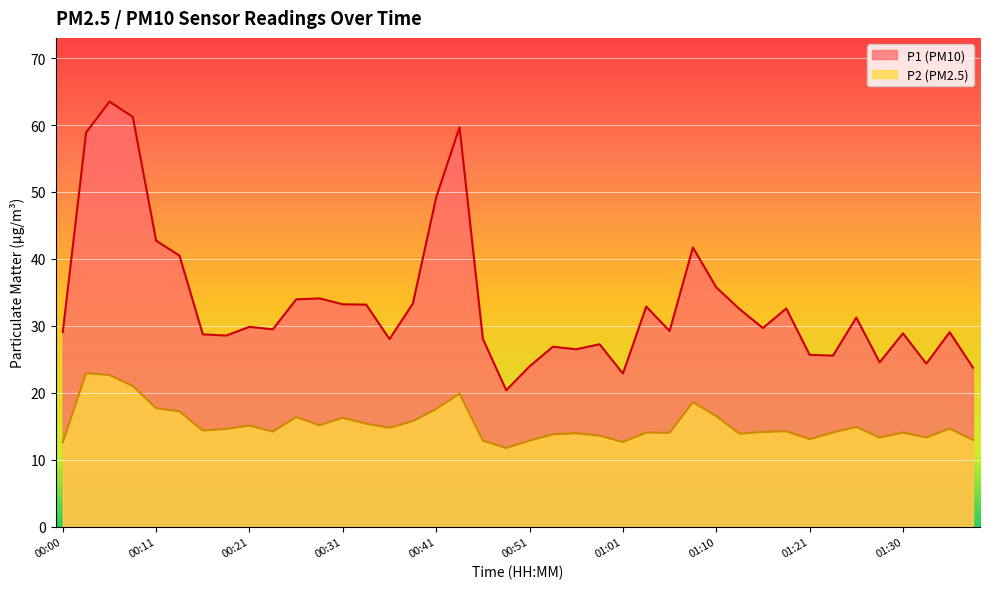

True or false: P1 and P2 cross at least once.

False